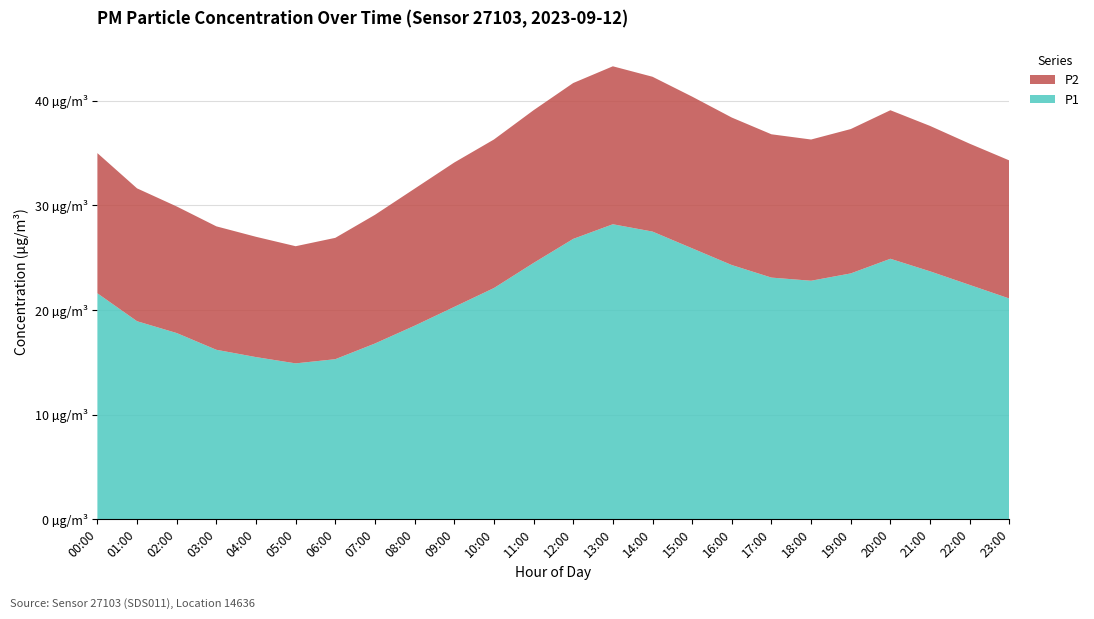

Reading left to right, list all the values displayed in this chart.

P1: 00:00=21.6	01:00=18.9	02:00=17.8	03:00=16.2	04:00=15.5	05:00=14.9	06:00=15.3	07:00=16.8	08:00=18.5	09:00=20.3	10:00=22.1	11:00=24.5	12:00=26.8	13:00=28.2	14:00=27.5	15:00=25.9	16:00=24.3	17:00=23.1	18:00=22.8	19:00=23.5	20:00=24.9	21:00=23.7	22:00=22.4	23:00=21.1
P2: 00:00=13.4	01:00=12.7	02:00=12.1	03:00=11.8	04:00=11.5	05:00=11.2	06:00=11.6	07:00=12.3	08:00=13.1	09:00=13.8	10:00=14.2	11:00=14.6	12:00=14.9	13:00=15.1	14:00=14.8	15:00=14.5	16:00=14.1	17:00=13.7	18:00=13.5	19:00=13.8	20:00=14.2	21:00=13.9	22:00=13.5	23:00=13.2